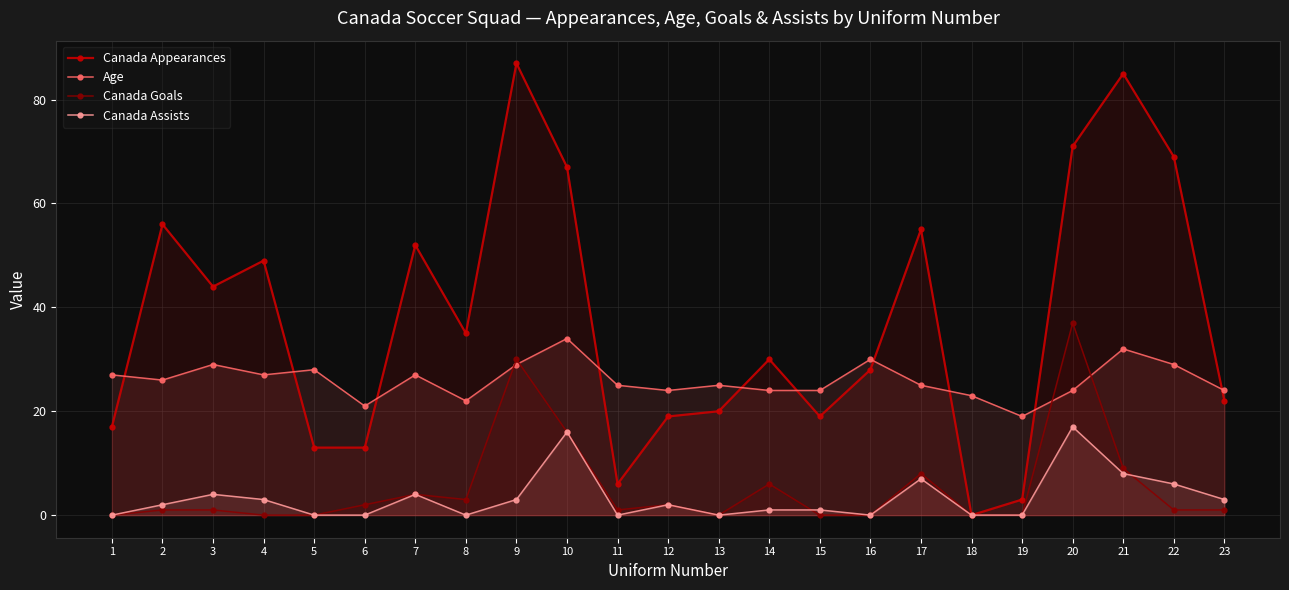

What is the lowest value of the Age series?

19